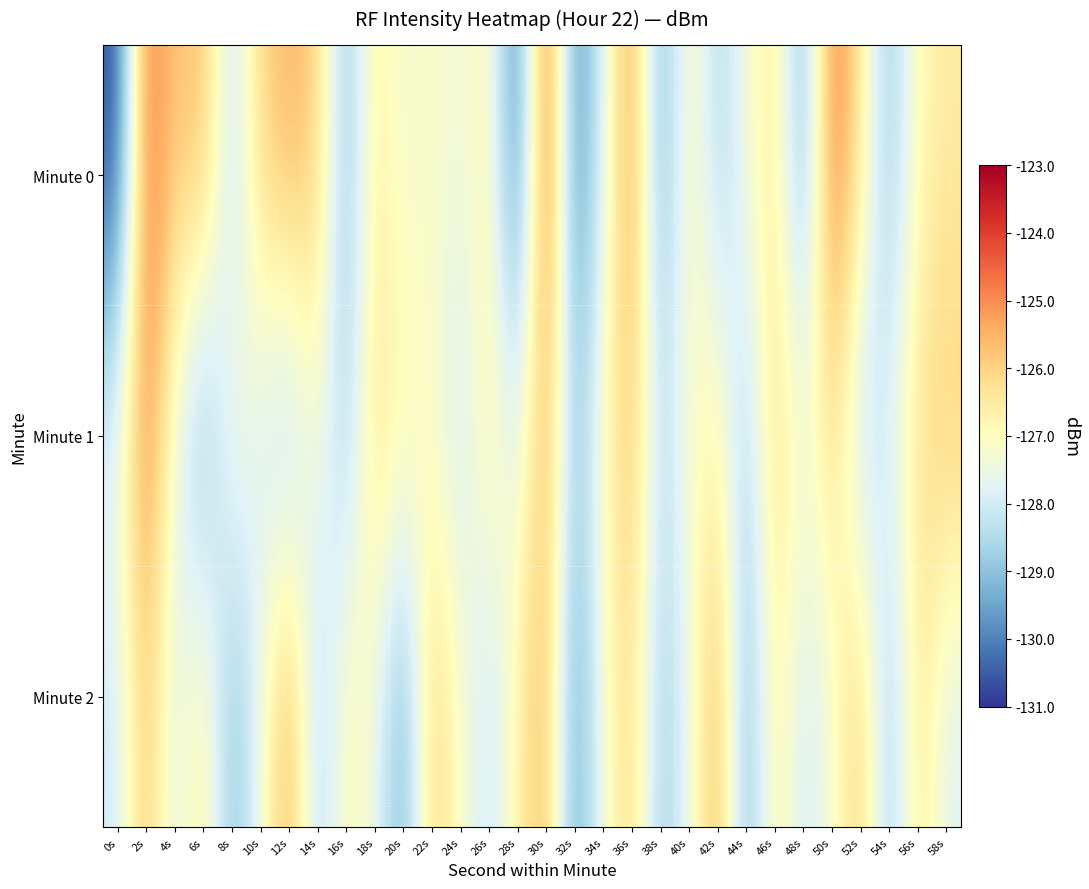

At which category is the sum across all series the highest?

30s